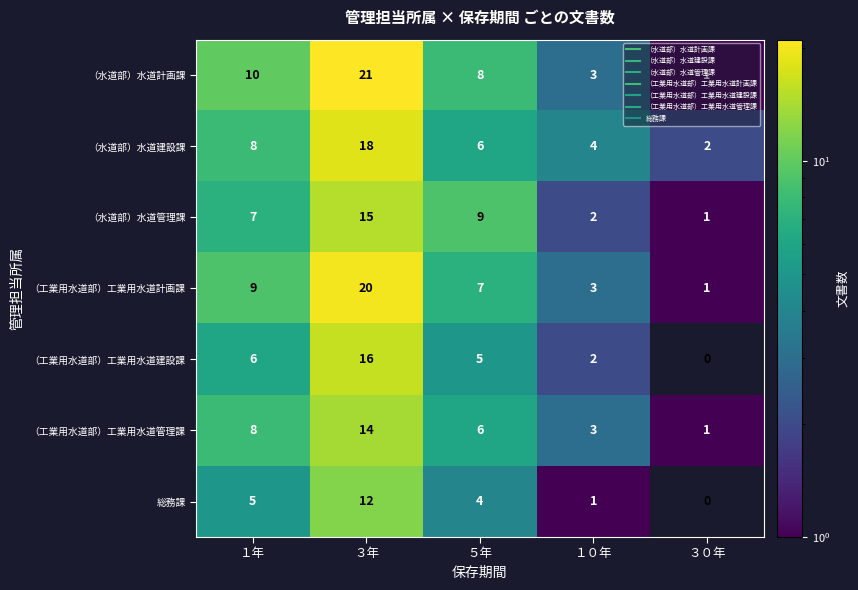

Count the （水道部）水道建設課 values in the range 4 to 8.

3